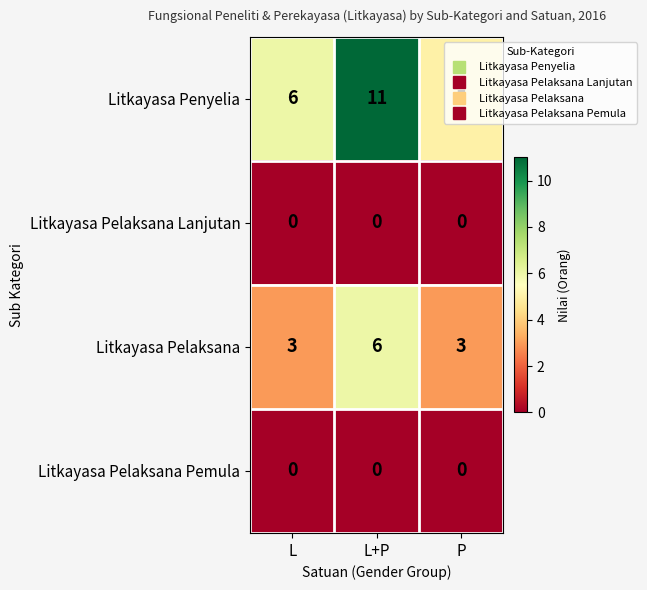

Read the Litkayasa Pelaksana value at P.

3